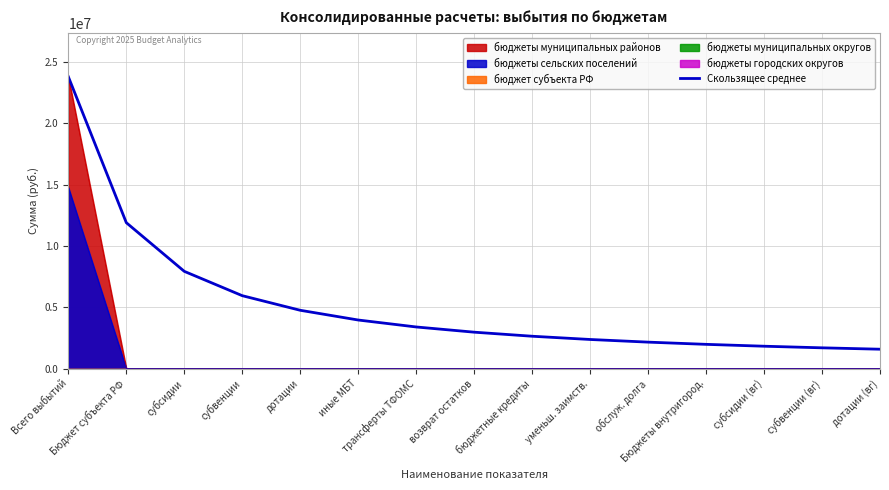

What is the sum of the values at субсидии (вг) and Бюджет субъекта РФ?

13738041.2